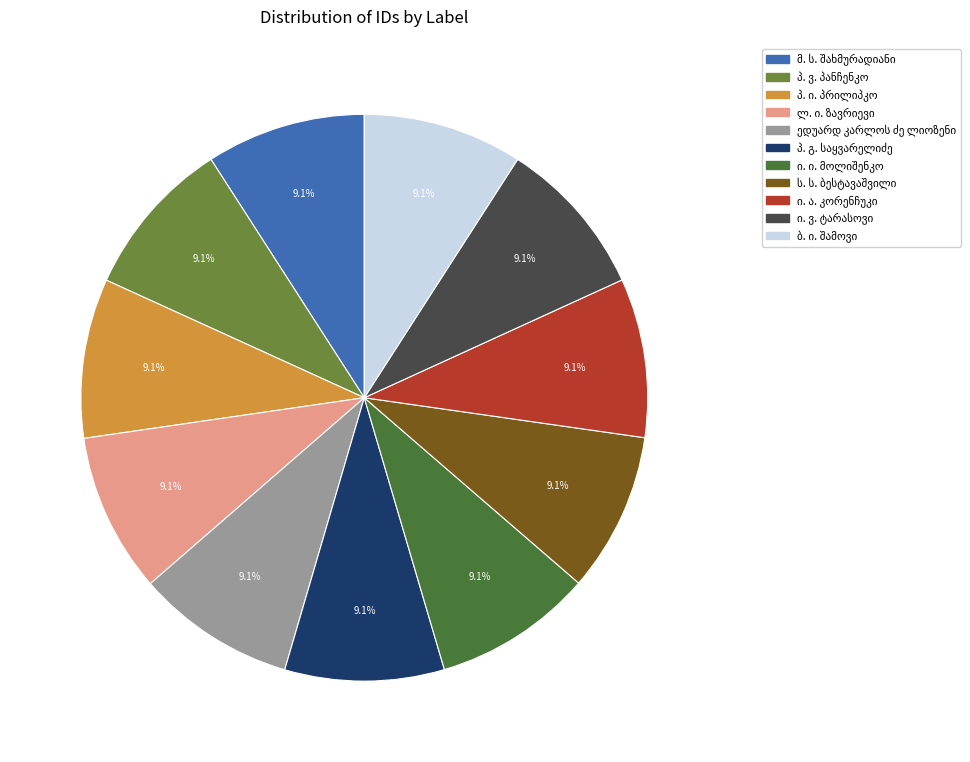

How much of the chart is everything except ი. ვ. ტარასოვი?

90.9%